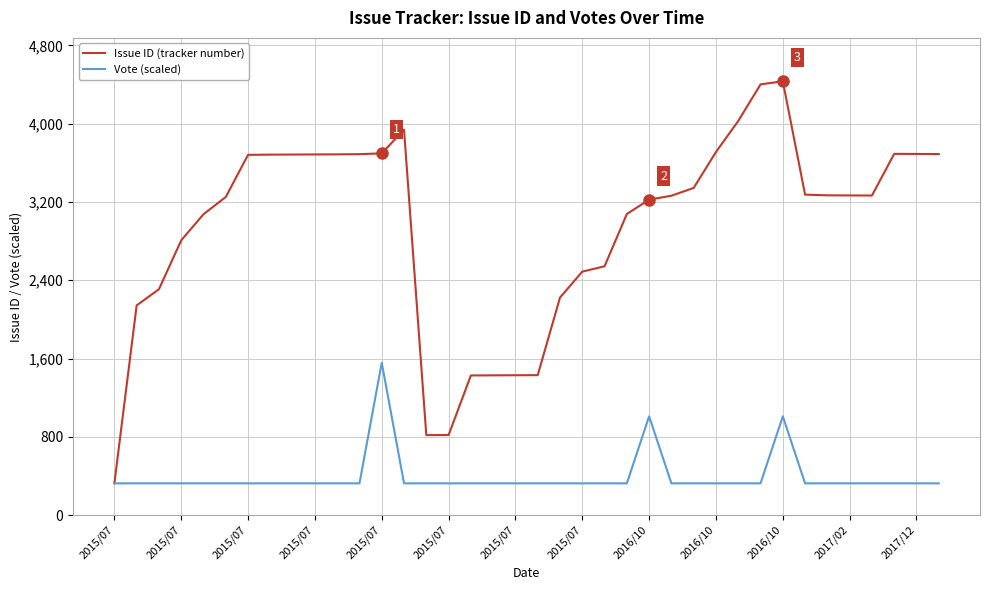

Which series has the largest total across all categories?

Issue ID (tracker number)